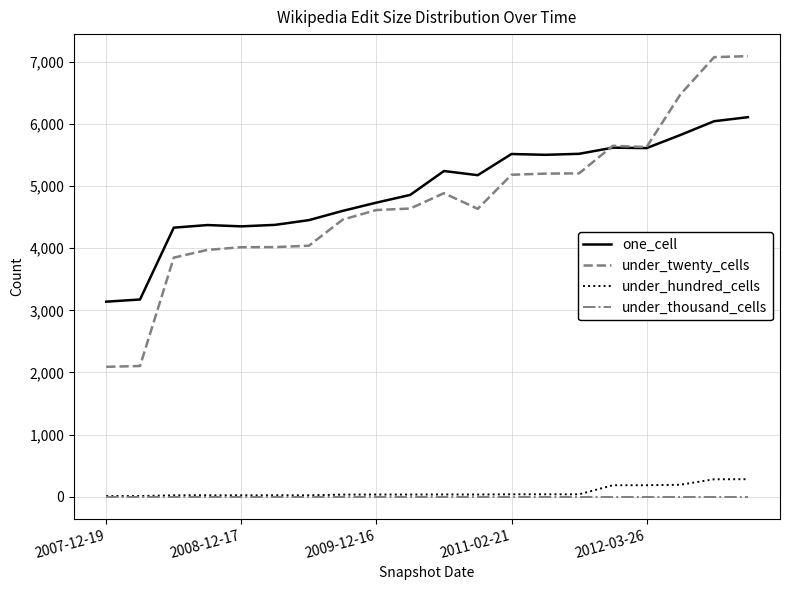

Which series has the widest spread of values?

under_twenty_cells